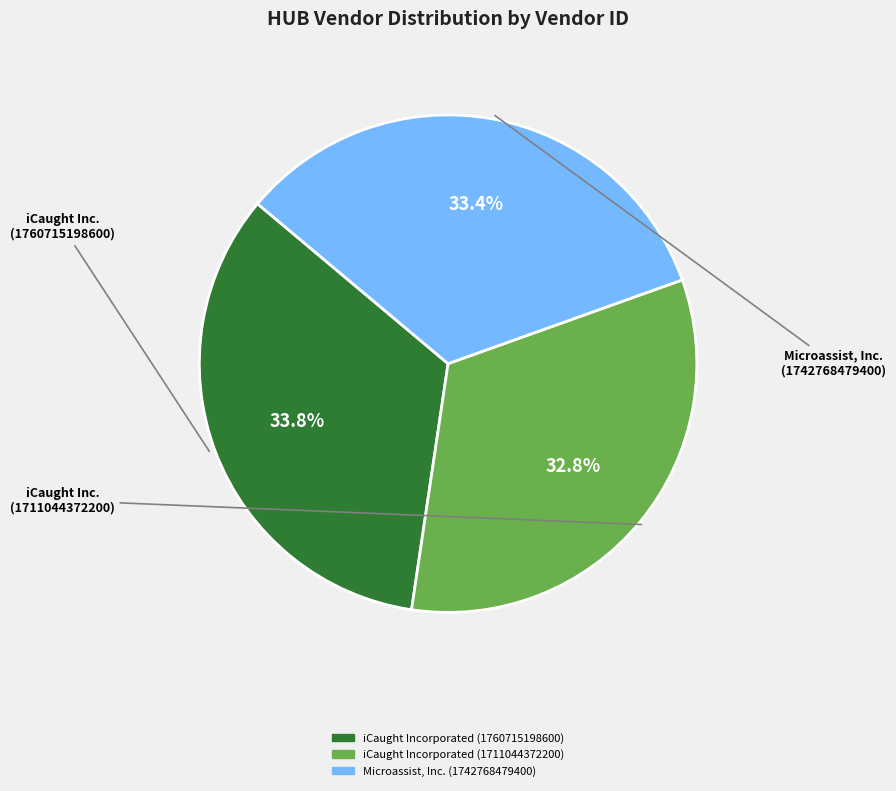

How many segments does this pie chart have?

3